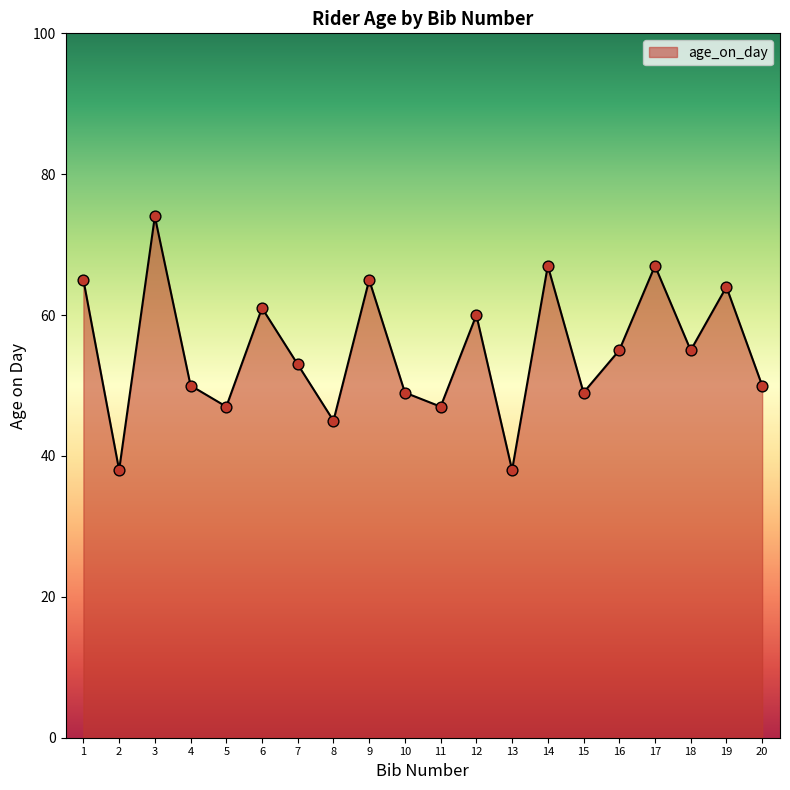

Between 3 and 17, which is larger?

3